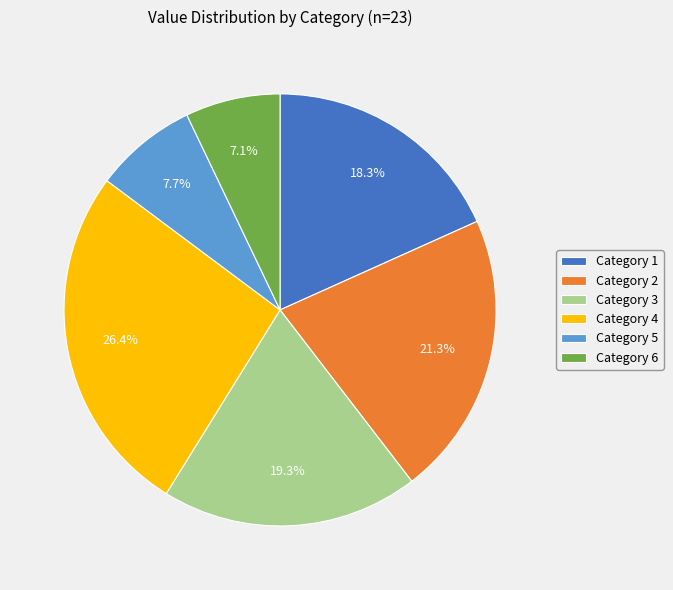

To the nearest percent, what is the average slice percentage?

17%